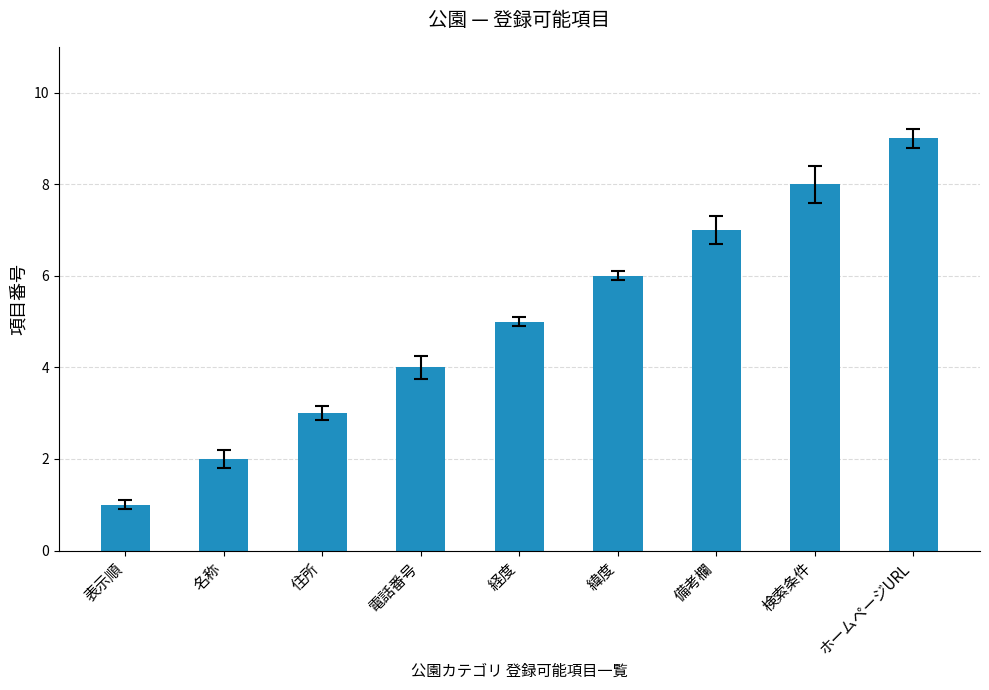

What is the sum of the values at 緯度 and ホームページURL?

15